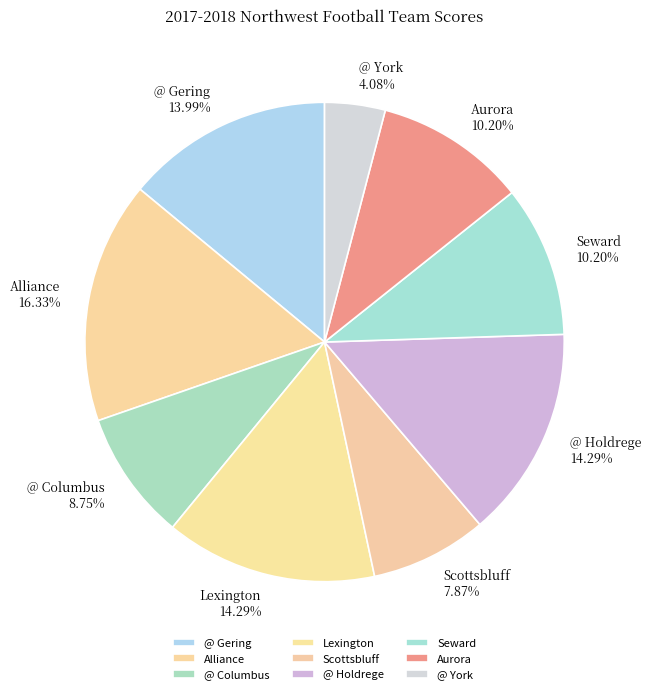

Which category has the biggest portion of the pie?

Alliance